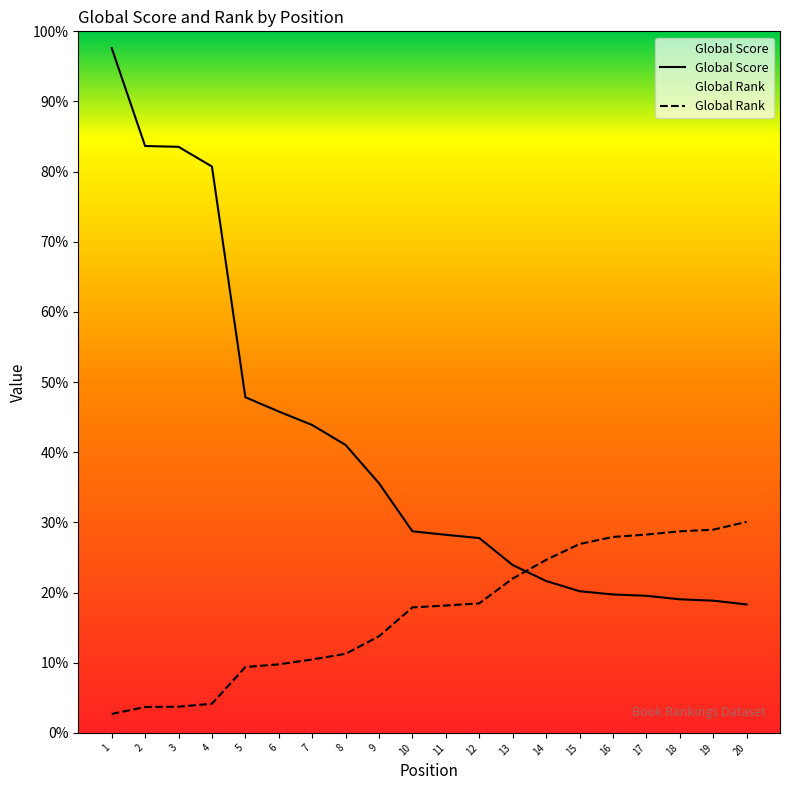

What is the sum of all Global Score values?

20947